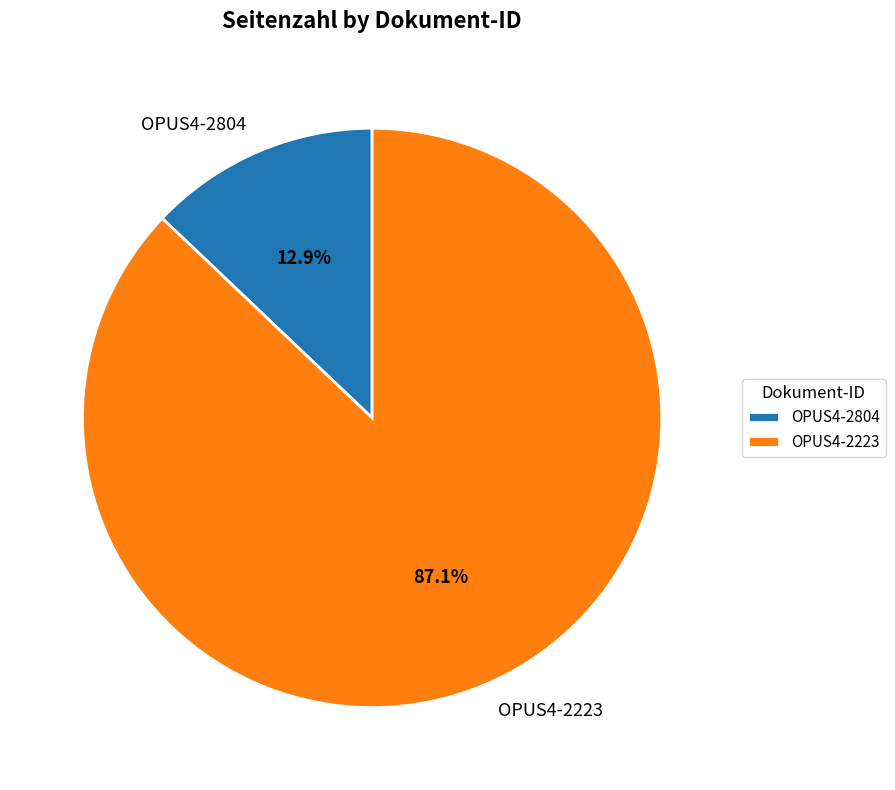

To the nearest percent, what is the combined percentage of OPUS4-2804 and OPUS4-2223?

100%